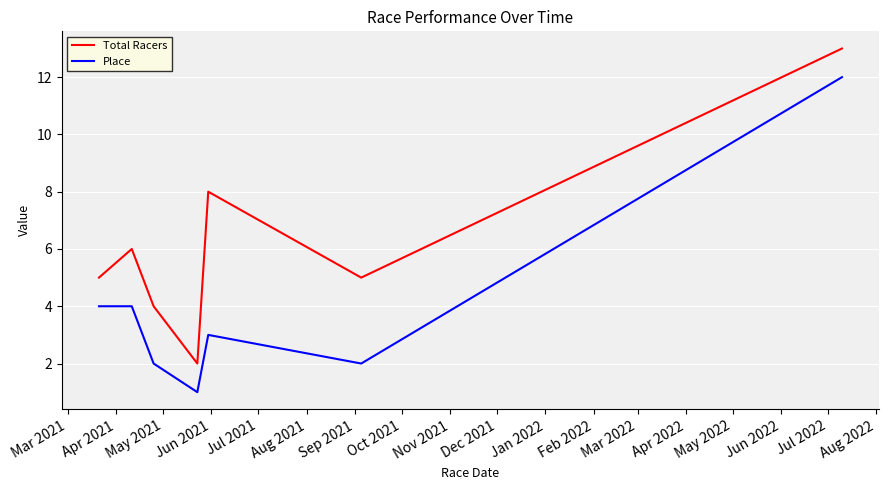

Count the number of data series in this chart.

2